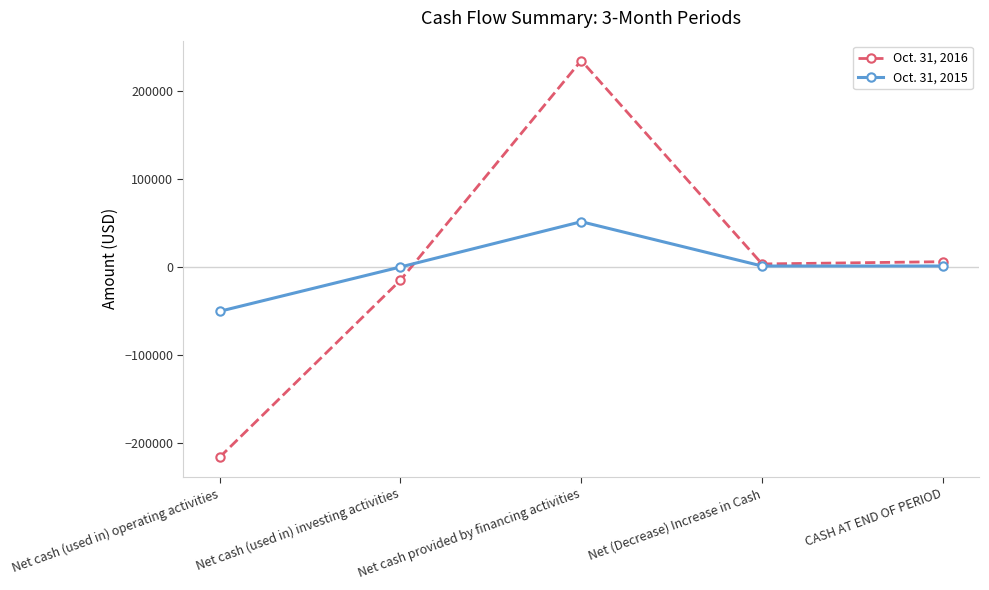

True or false: Oct. 31, 2016 has more than 0 points higher than both neighbors.

True